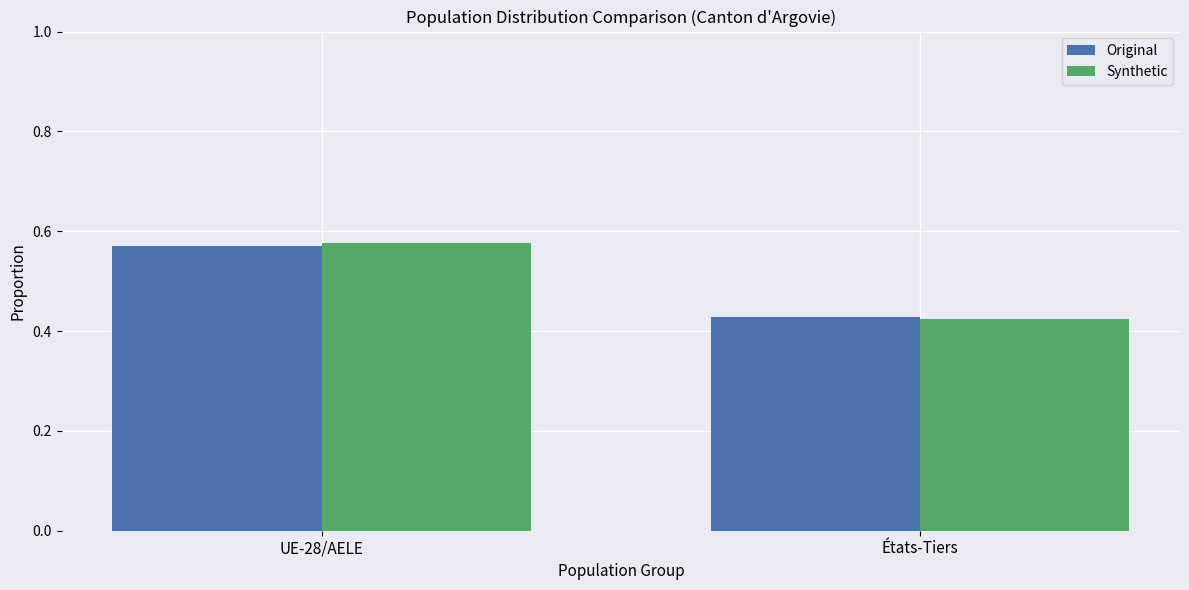

What is the total value across all series at UE-28/AELE?

1.1